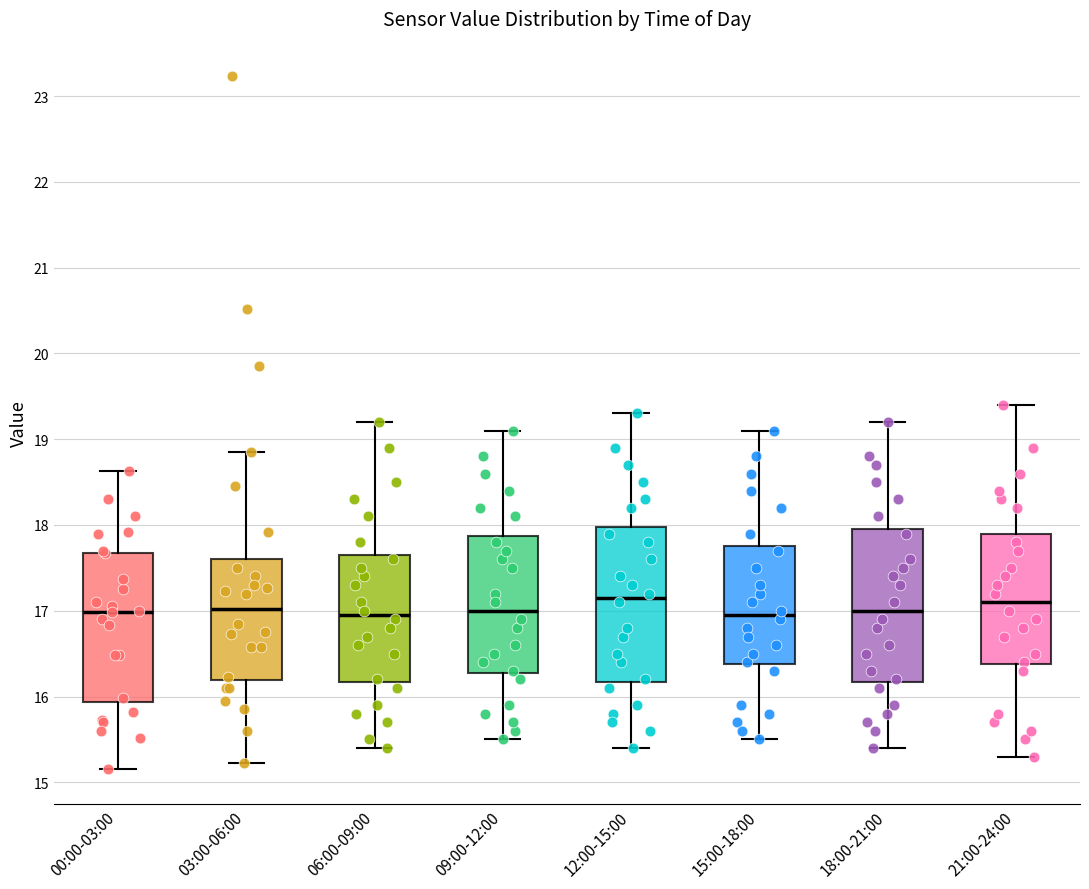

Reading left to right, read every box against the y-axis: the position of its median line, the range the box covers, and the ends of its whiskers. The values are not printed on the chart, so give them approximately, as read against the axis.

00:00-03:00: median 17.0, box 15.9 to 17.7, whiskers 15.2 to 18.6
03:00-06:00: median 17.0, box 16.2 to 17.6, whiskers 15.2 to 18.9
06:00-09:00: median 17.0, box 16.2 to 17.7, whiskers 15.4 to 19.2
09:00-12:00: median 17.0, box 16.3 to 17.9, whiskers 15.5 to 19.1
12:00-15:00: median 17.2, box 16.2 to 18.0, whiskers 15.4 to 19.3
15:00-18:00: median 17.0, box 16.4 to 17.8, whiskers 15.5 to 19.1
18:00-21:00: median 17.0, box 16.2 to 18.0, whiskers 15.4 to 19.2
21:00-24:00: median 17.1, box 16.4 to 17.9, whiskers 15.3 to 19.4